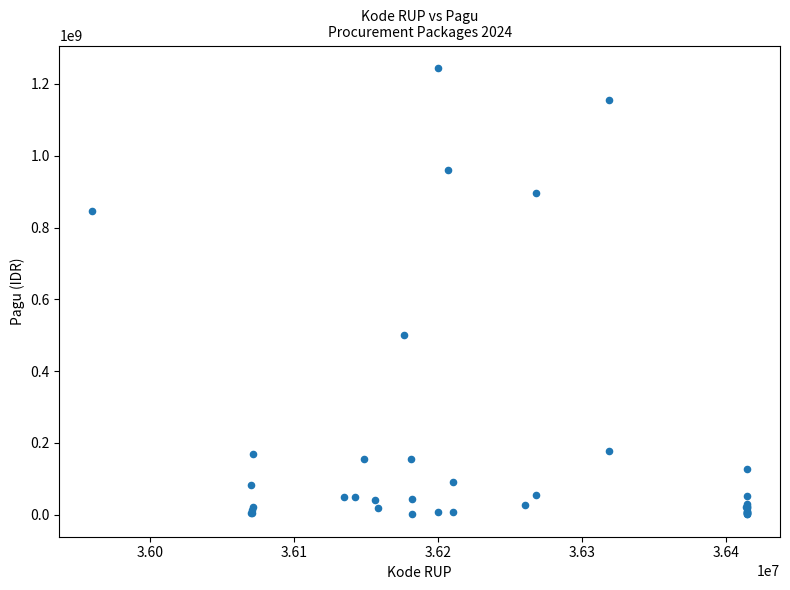

What Y value in the scatter plot is closest to 622840000?

499932000